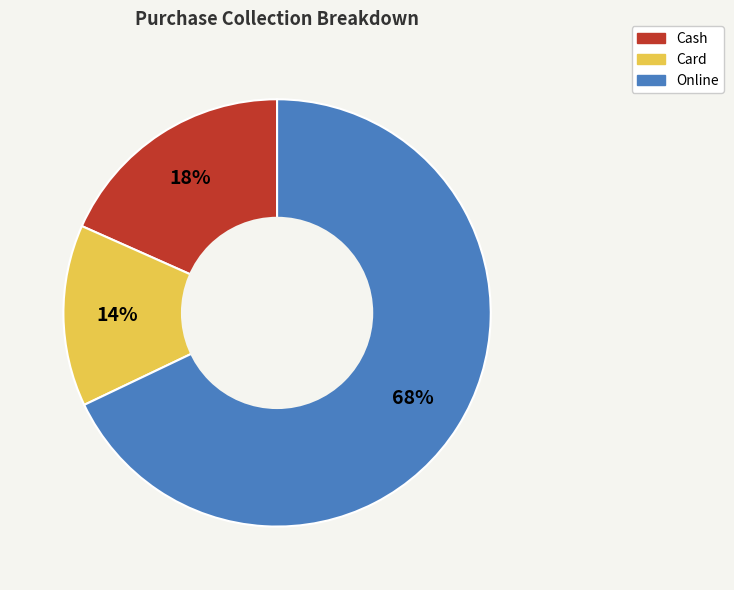

Which has a higher value, Cash or Card?

Cash